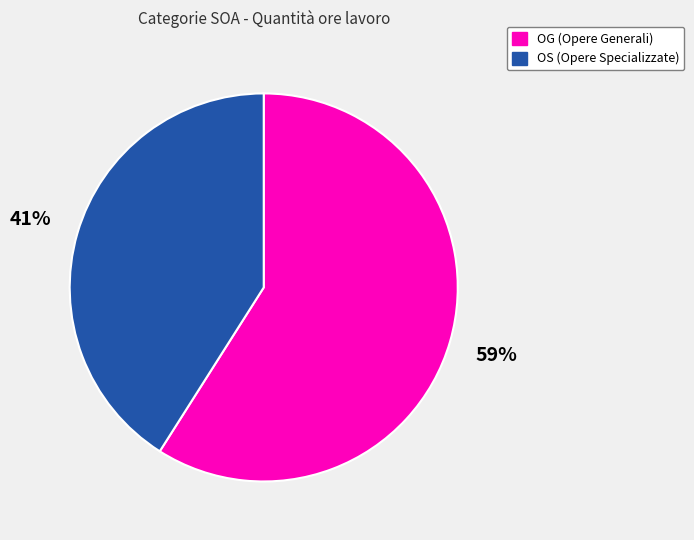

What is the ratio of the value at OG (Opere Generali) to the value at OS (Opere Specializzate)?

1.4